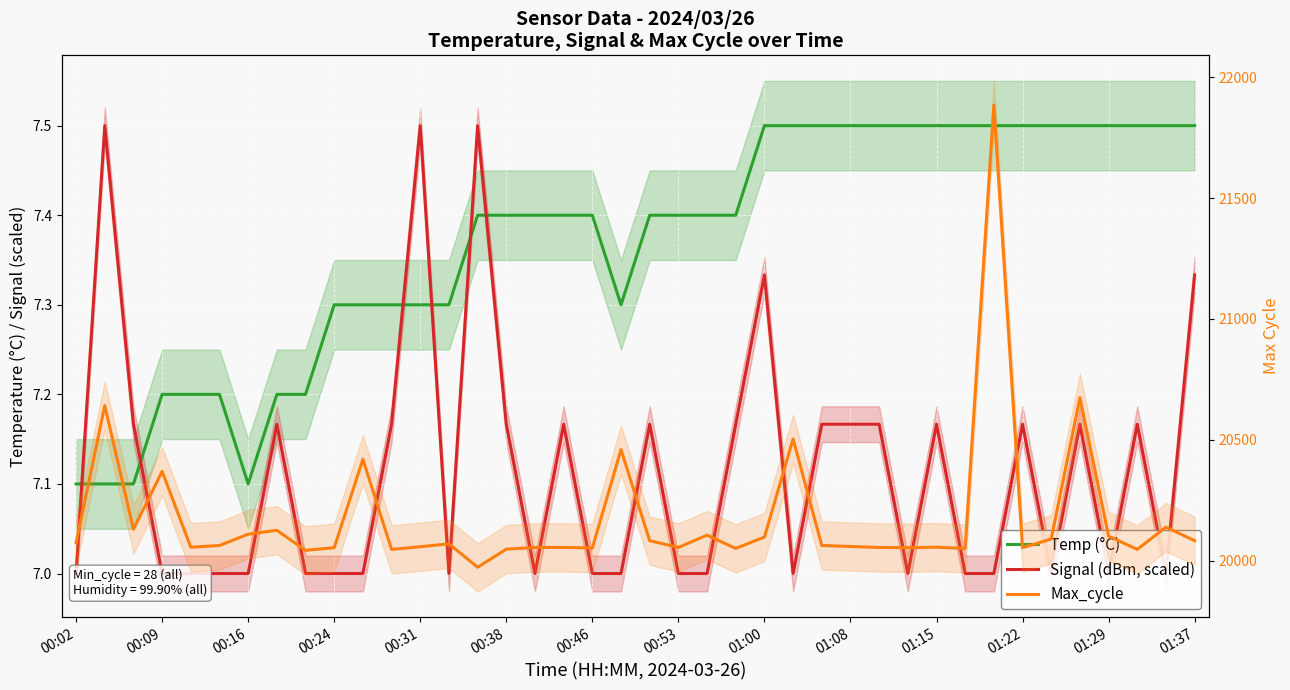

At which category does the chart reach its peak across all series?

32